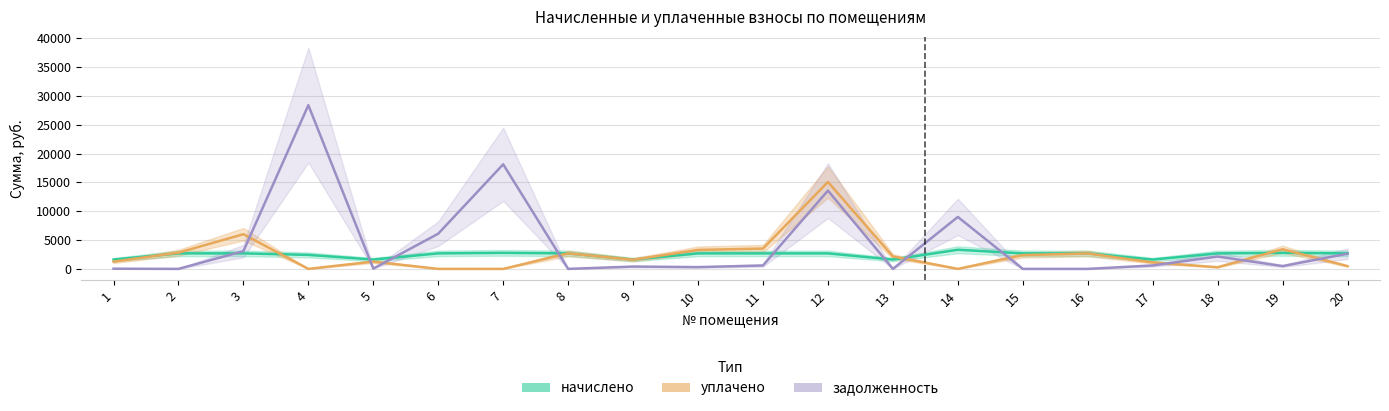

What is the spread (max minus min) of values at 17?

1026.4